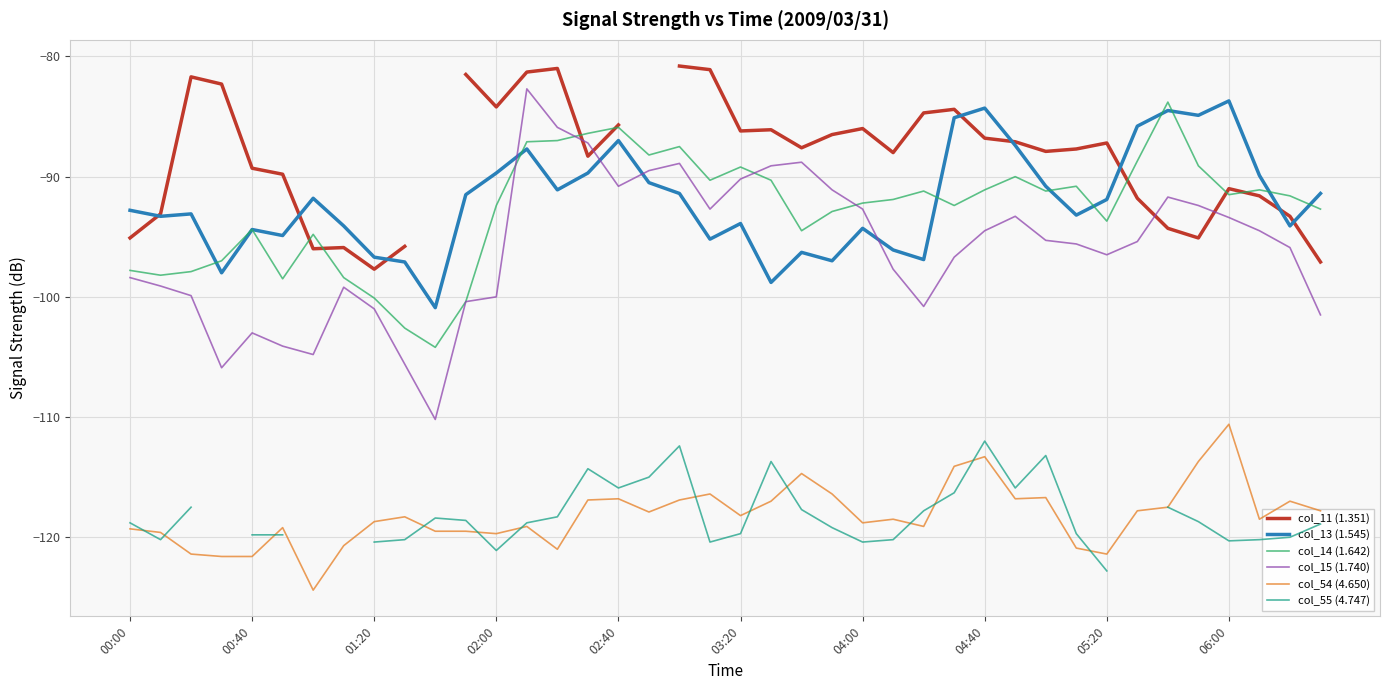

After their last crossing, which series has the higher values: col_13 (1.545) or col_14 (1.642)?

col_13 (1.545)